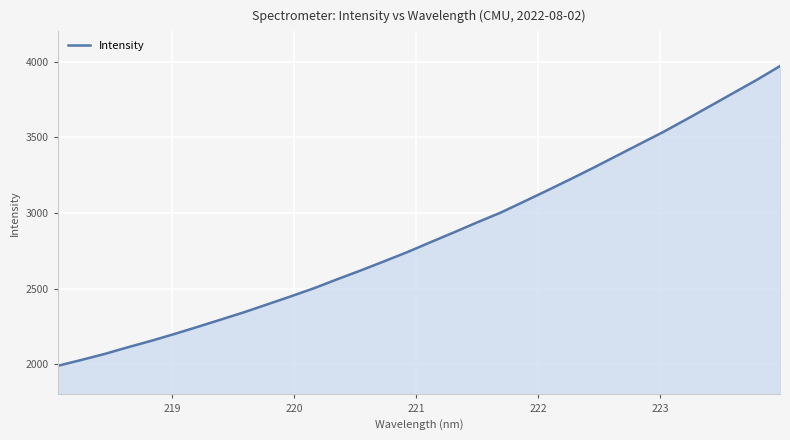

True or false: the data has more than 2 interior local peaks.

False